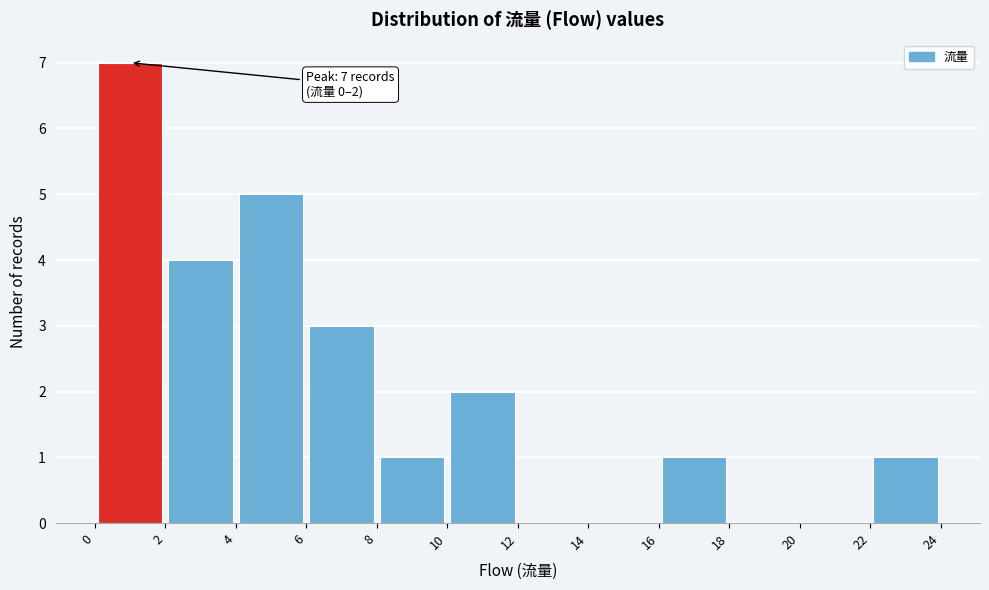

Over which range of the x-axis is the bar tallest?

0 to 2